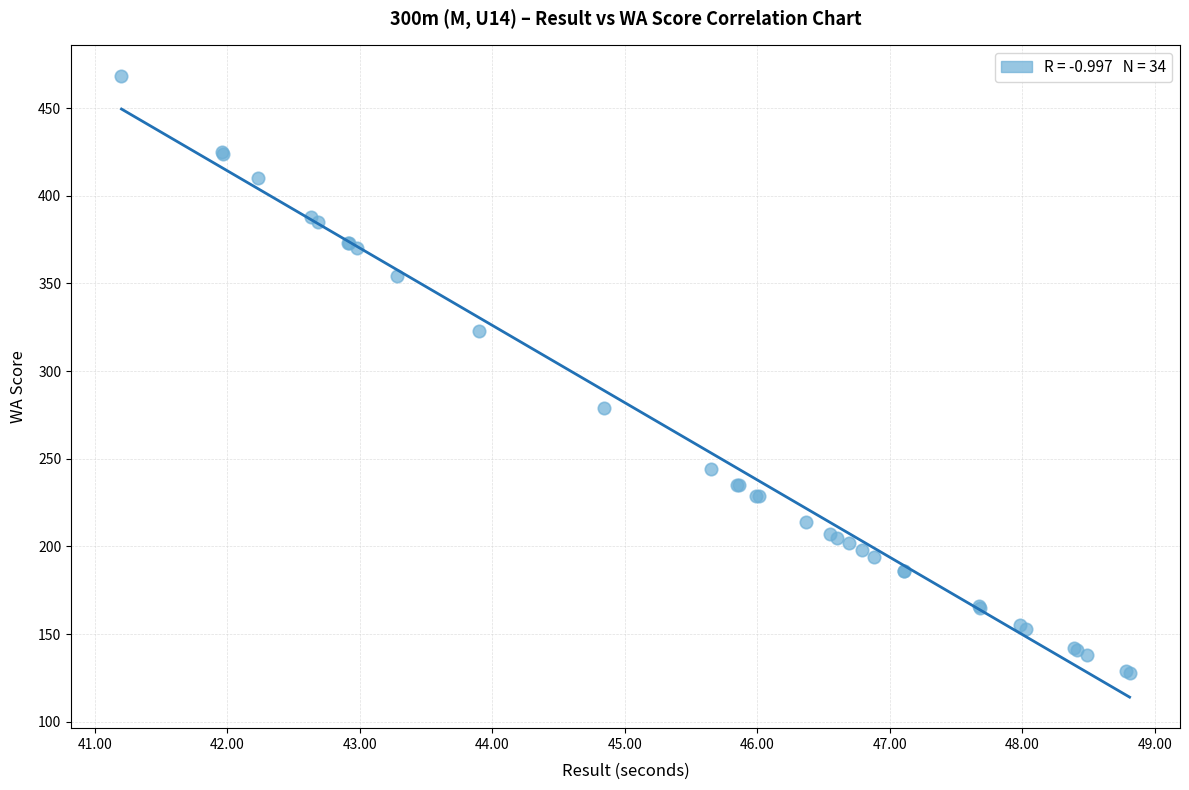

What Y value in the scatter plot is closest to 298?

279